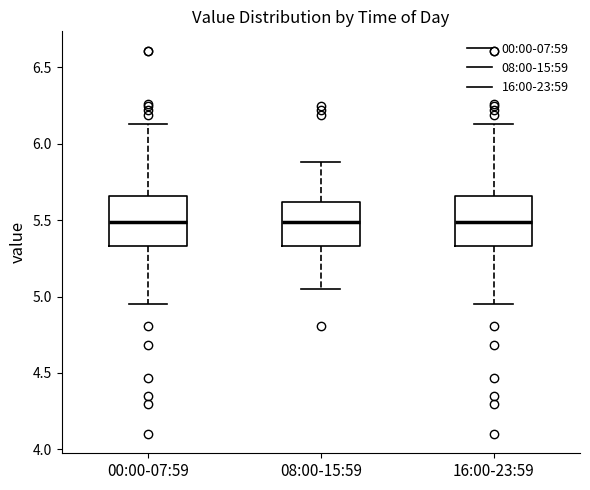

Where is the lower edge of the box for 08:00-15:59 on the y-axis? The values are not printed on the chart, so give them approximately, as read against the axis.

5.35